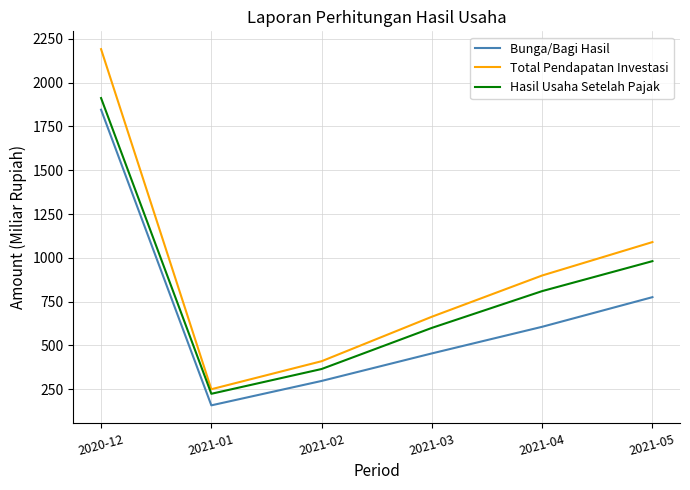

True or false: Bunga/Bagi Hasil and Hasil Usaha Setelah Pajak cross at least once.

False